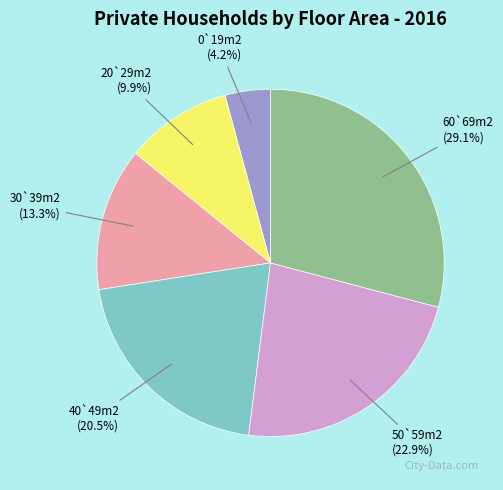

How many segments does this pie chart have?

6